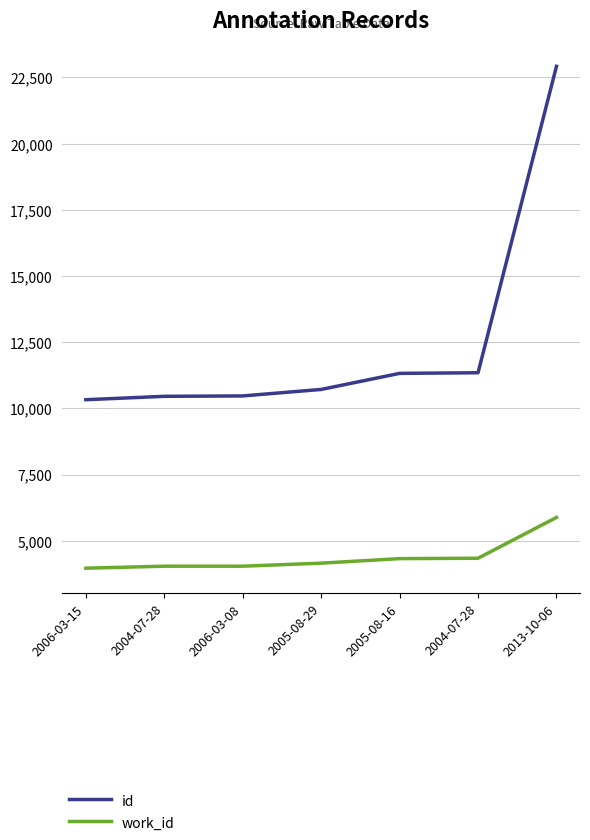

At how many categories does at least one series exceed 10317?

7